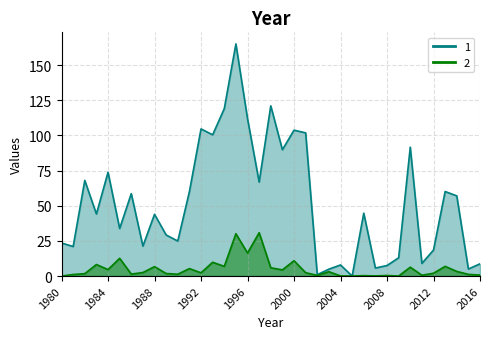

Count the number of categories in the chart.

37